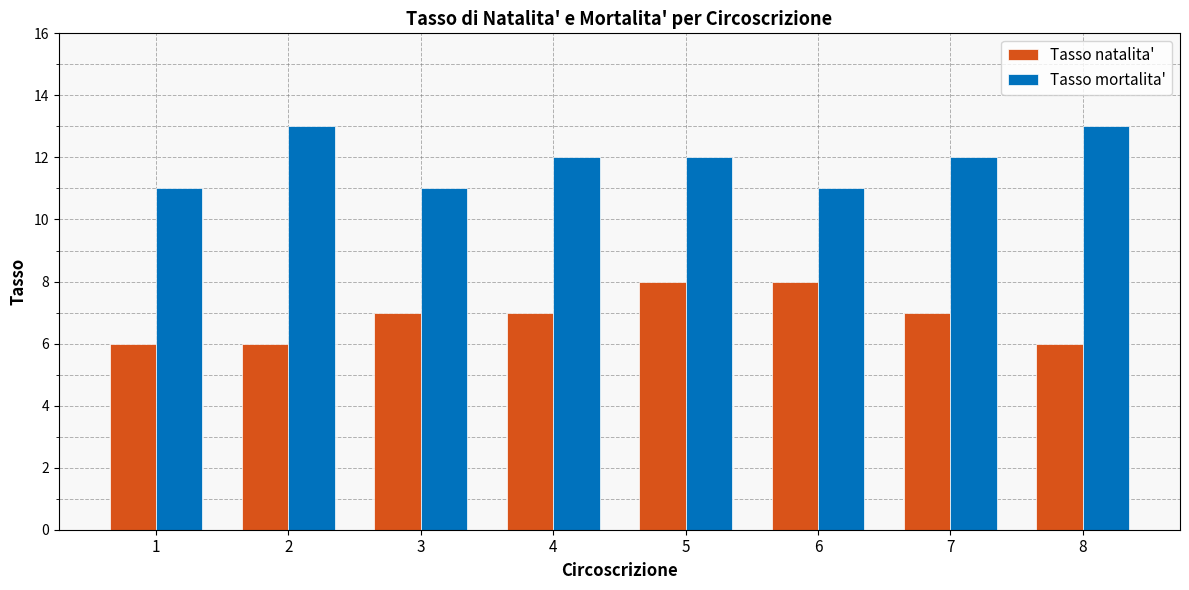

Which series has the largest total across all categories?

Tasso mortalita'